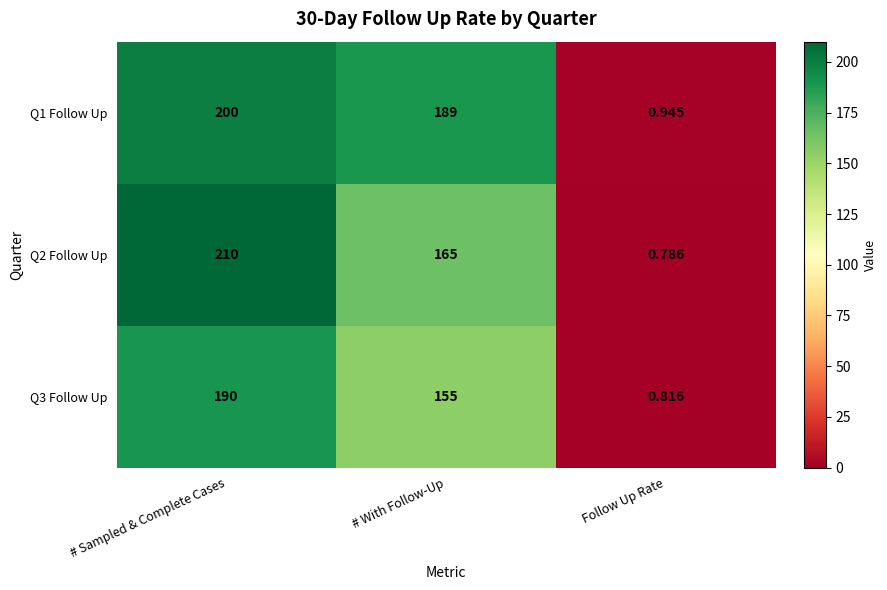

Count the number of categories in the chart.

3